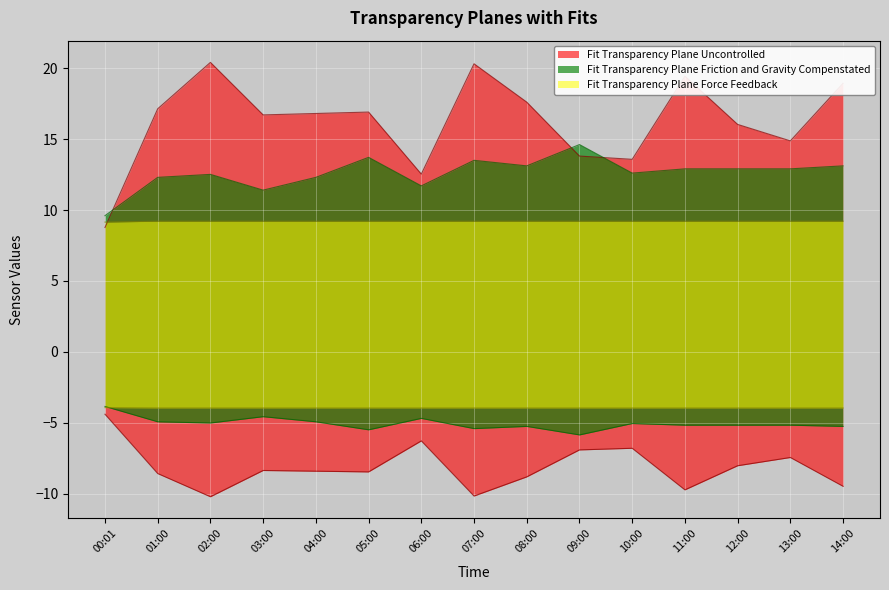

In SDS_P2, how many points are lower than both neighbors (excluding endpoints)?

4